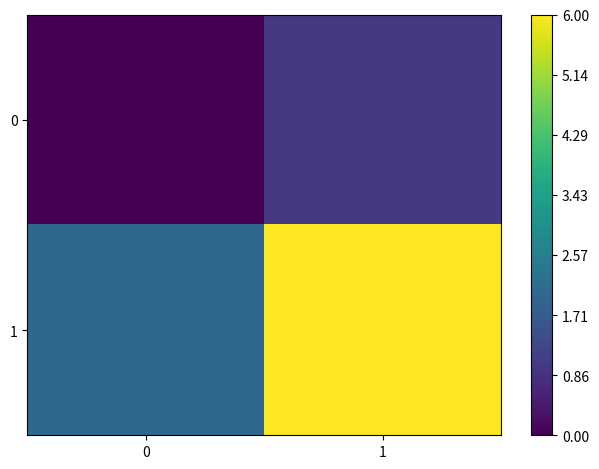

Reading right to left, extract all data points from this chart.

0: 1=1	0=0
1: 1=6	0=2